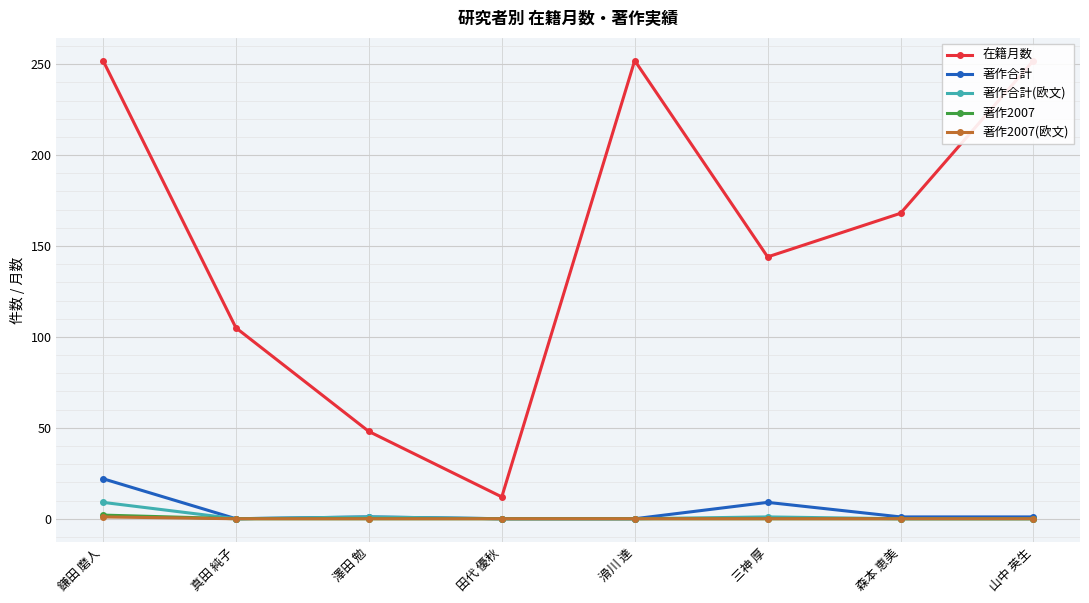

At which label is 著作2007(欧文) closest to 0?

真田 純子